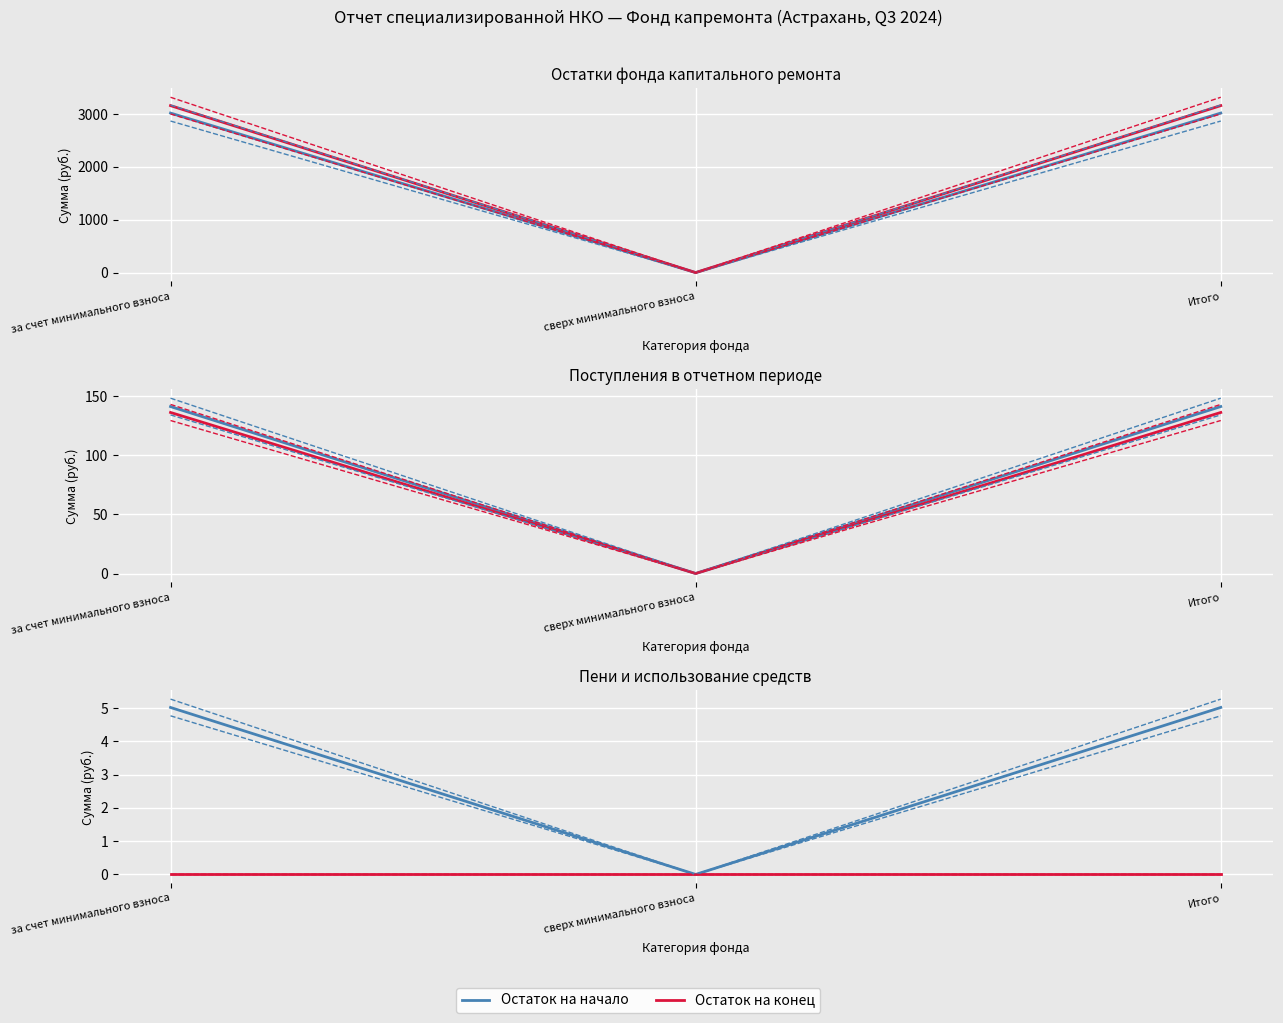

Which label corresponds to the smallest value in the chart?

сверх минимального взноса